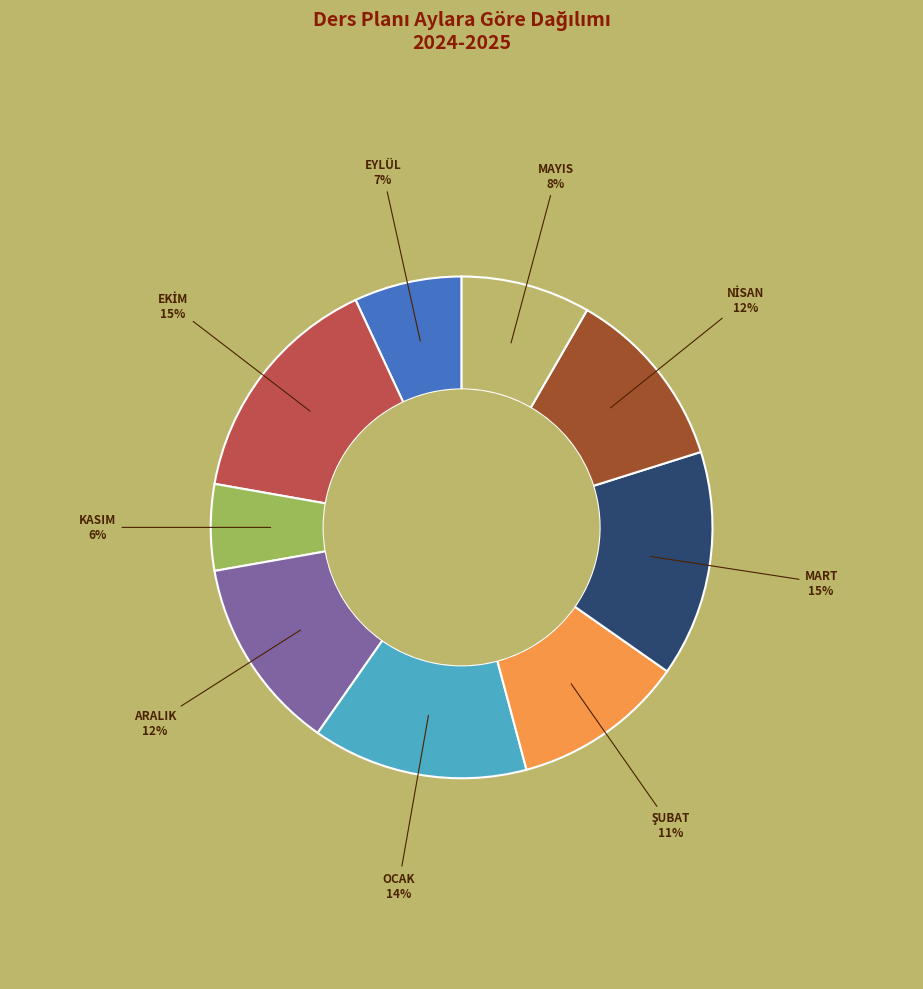

Do MAYIS and ARALIK together represent more than half of the pie?

No